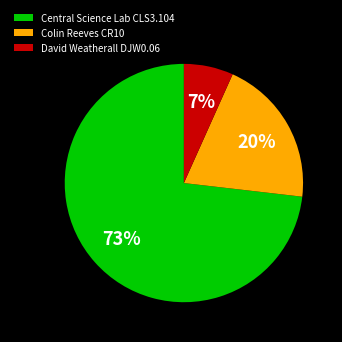

How many slices are in this pie chart?

3